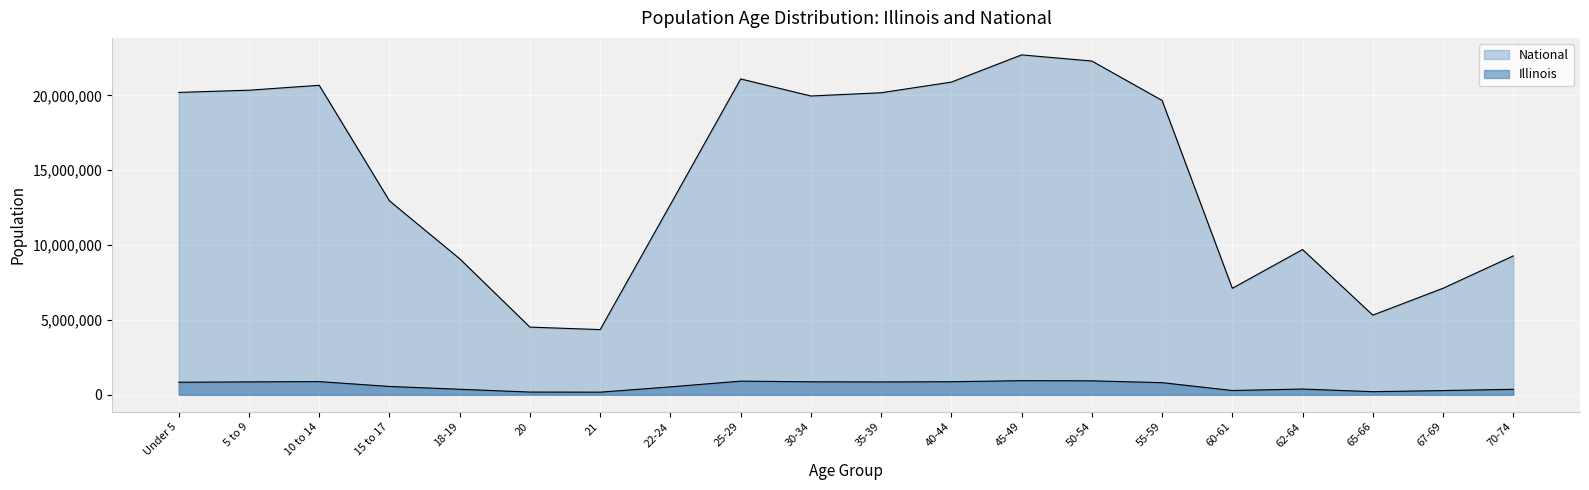

At which category does National reach its first local peak?

10 to 14